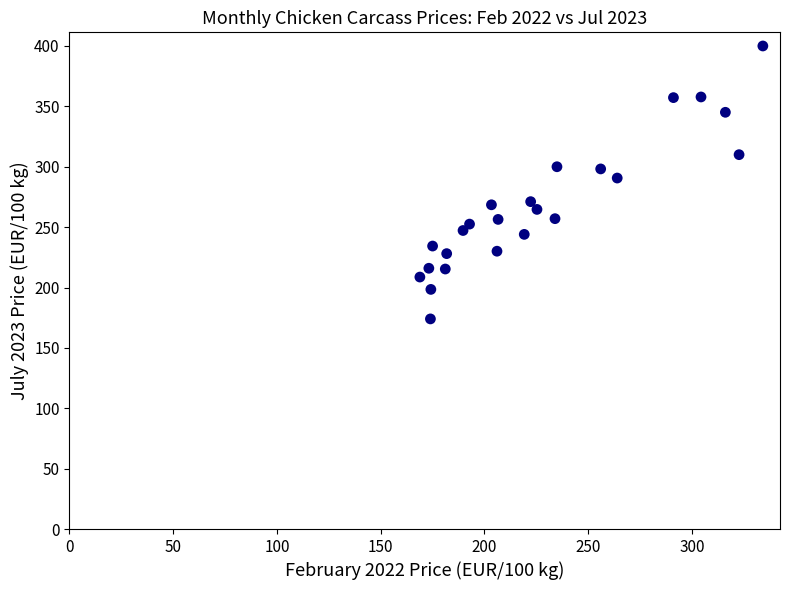

What is the range of X values (max minus min)?

165.3